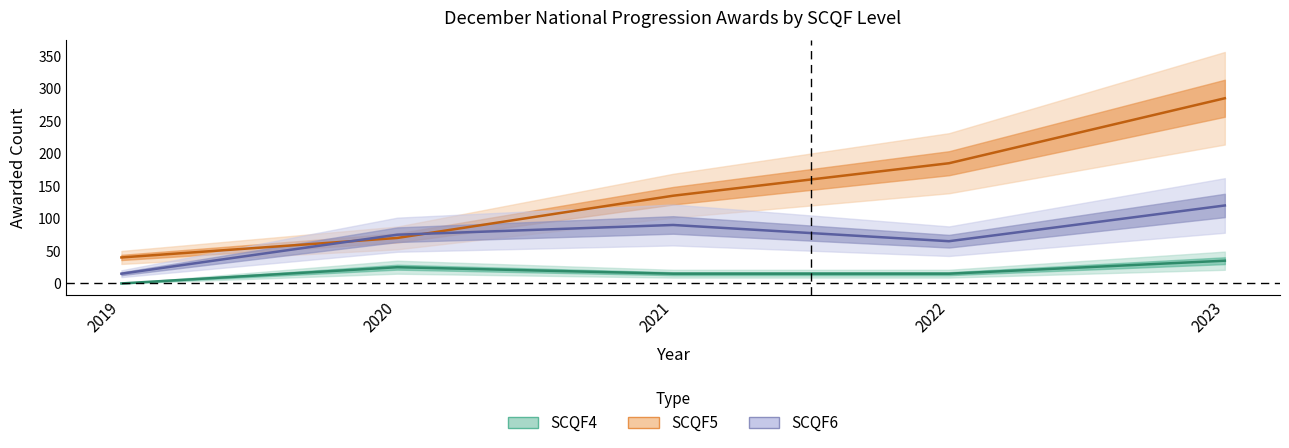

Does the chart have visible grid lines?

No